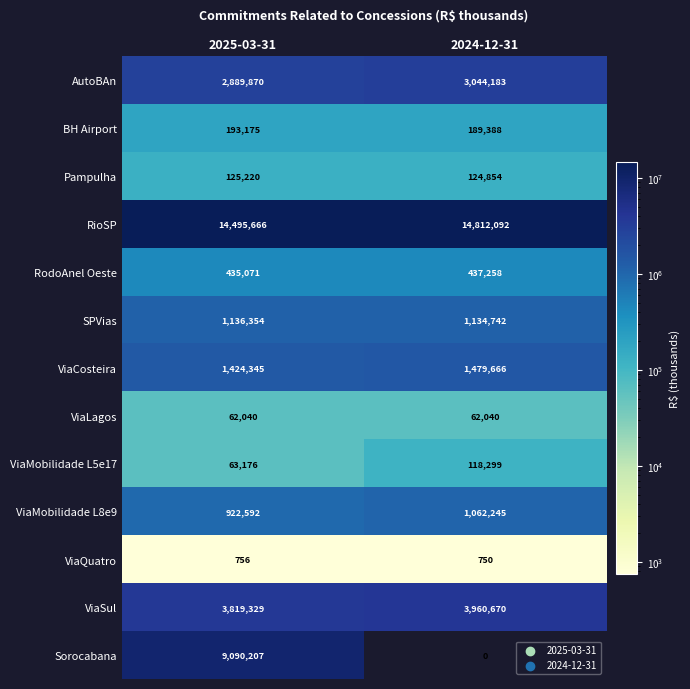

What is the difference between the maximum and minimum values in the ViaMobilidade L5e17 series?

55123